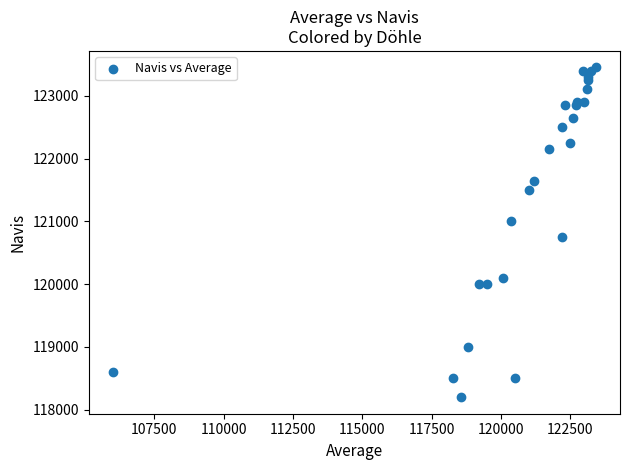

What Y value in the scatter plot is closest to 120825?

120750